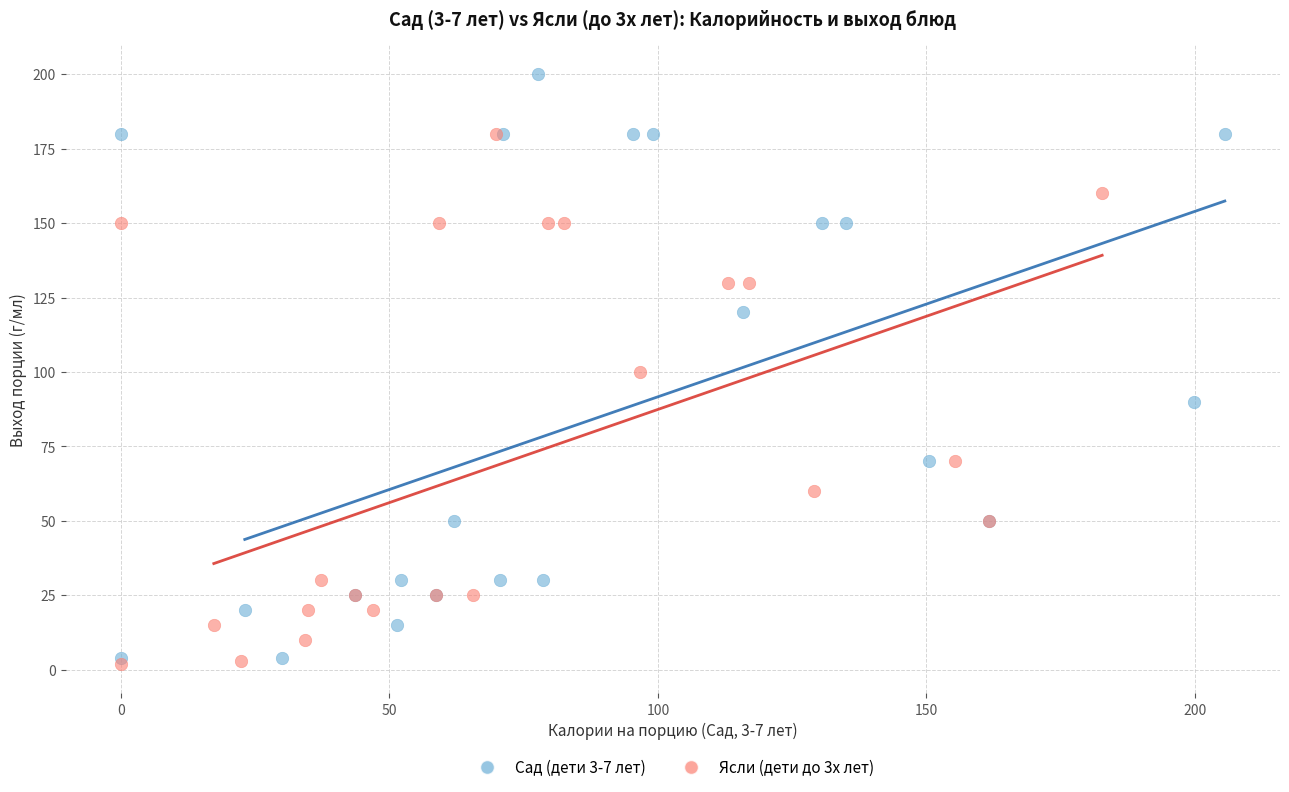

Which series has the largest Y range (max minus min)?

Сад (дети 3-7 лет)